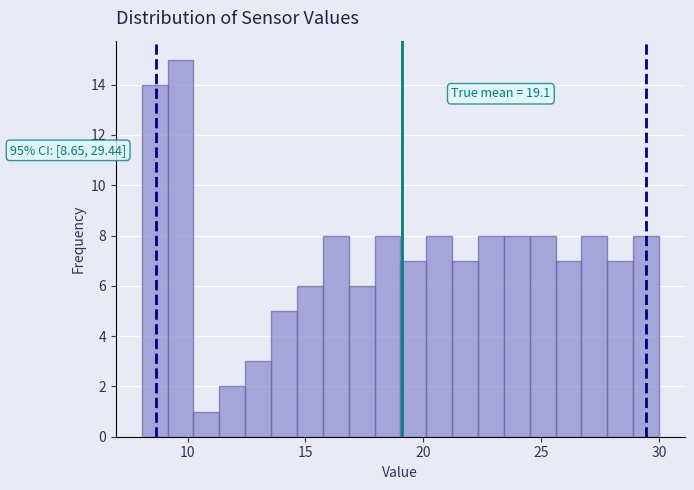

Around what value on the x-axis is the tallest bar? Give the approximate position of its centre, as read against the axis.

9.5